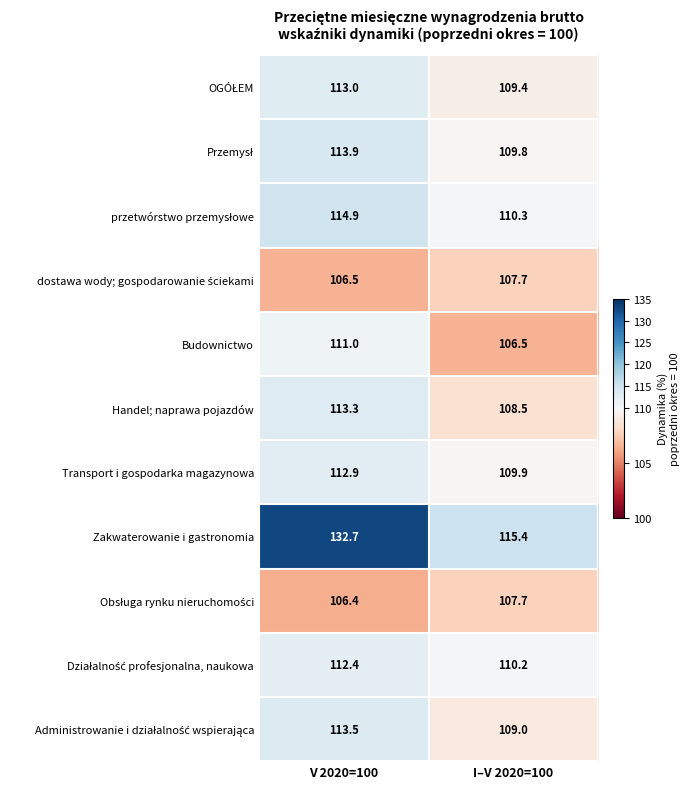

What is the total value across all series at V 2020=100?

1250.5